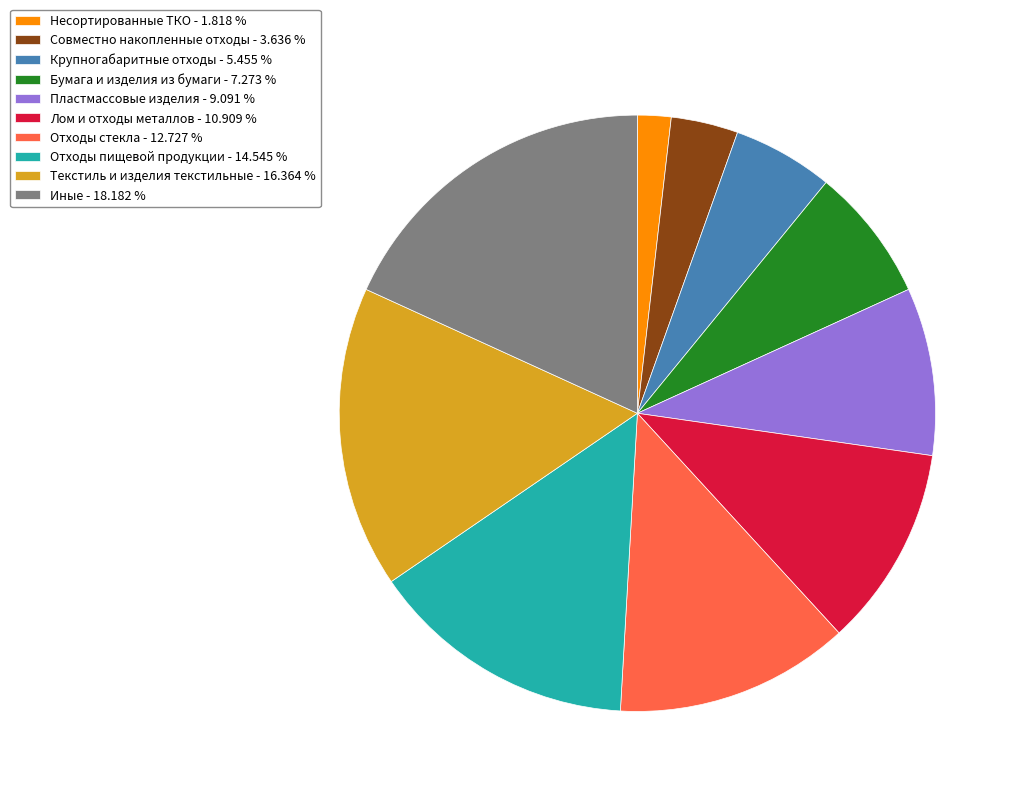

Which has a higher value, Лом и отходы металлов - 10.909 % or Бумага и изделия из бумаги - 7.273 %?

Лом и отходы металлов - 10.909 %